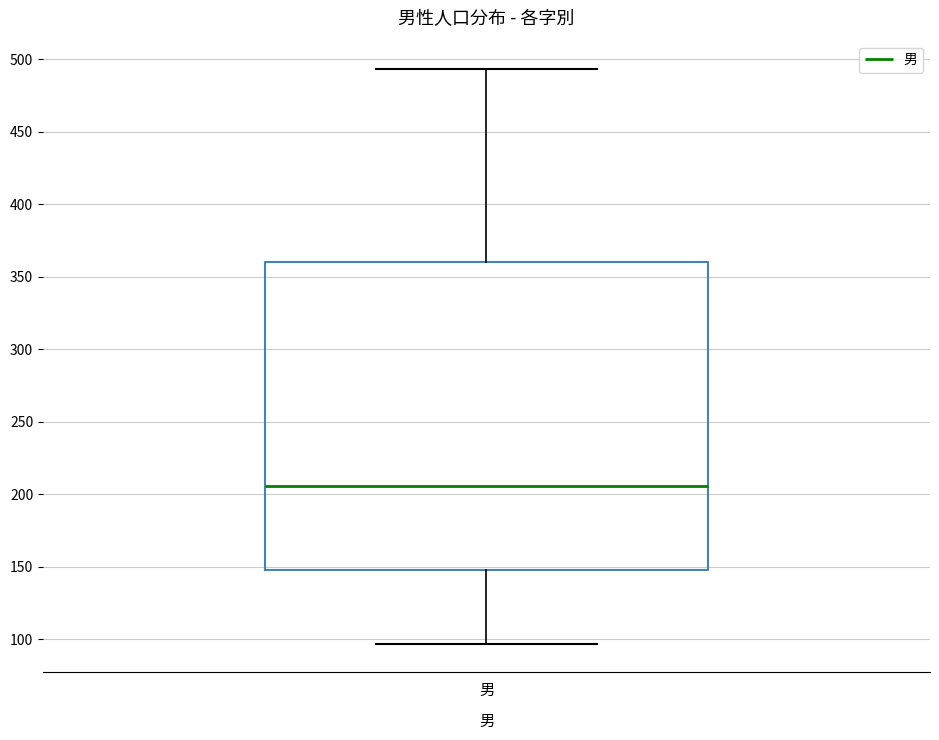

Where is the upper edge of the box for 男 on the y-axis? The values are not printed on the chart, so give them approximately, as read against the axis.

360